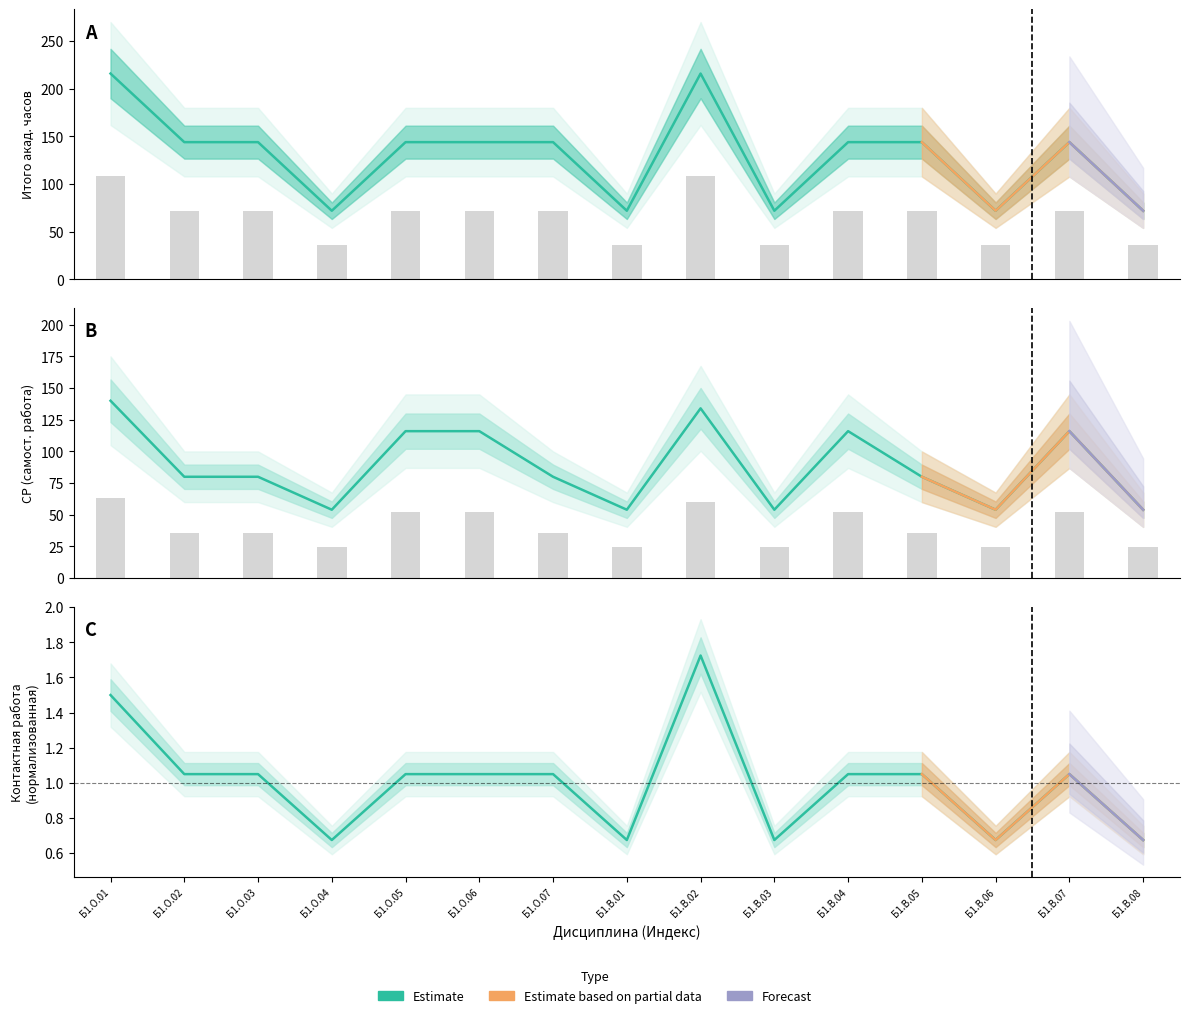

Count the Итого акад. часов values in the range 72 to 144.

13